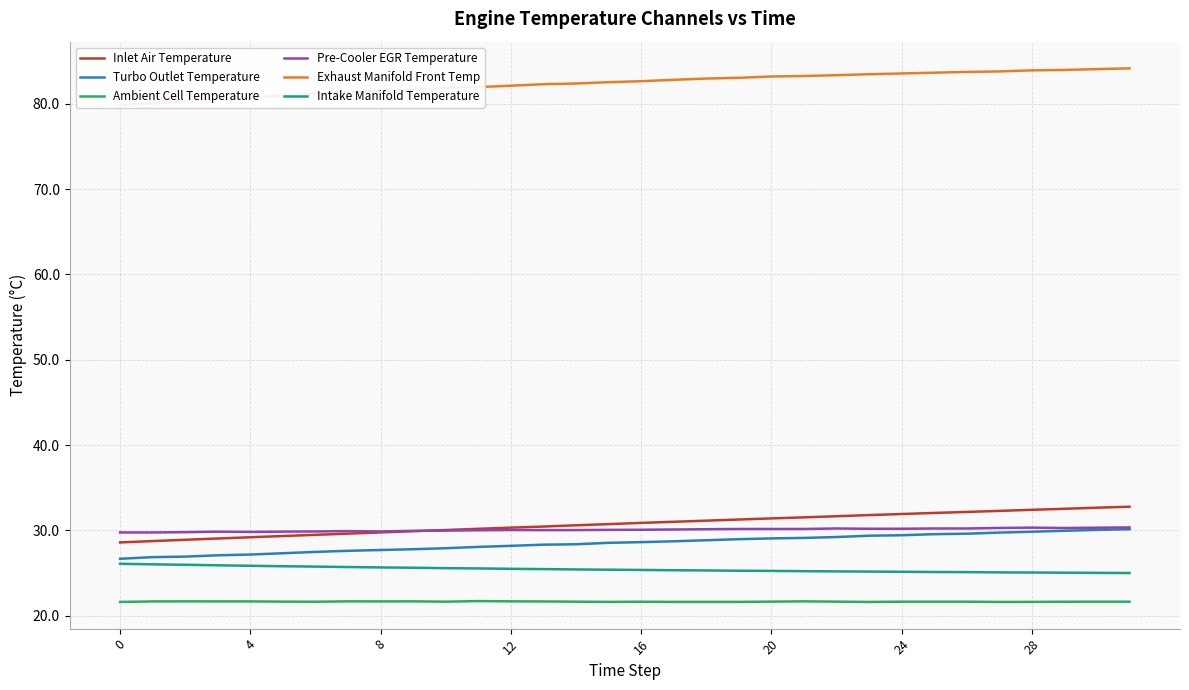

Which has a higher value, 17 or 23?

23